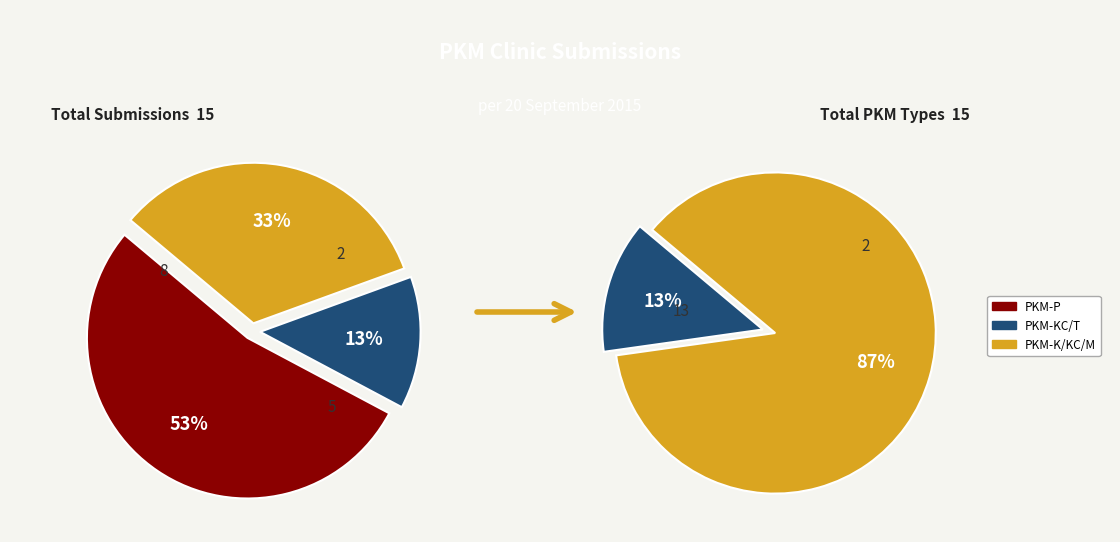

Between PKM-K/KC and PKM-M, which is larger?

PKM-M